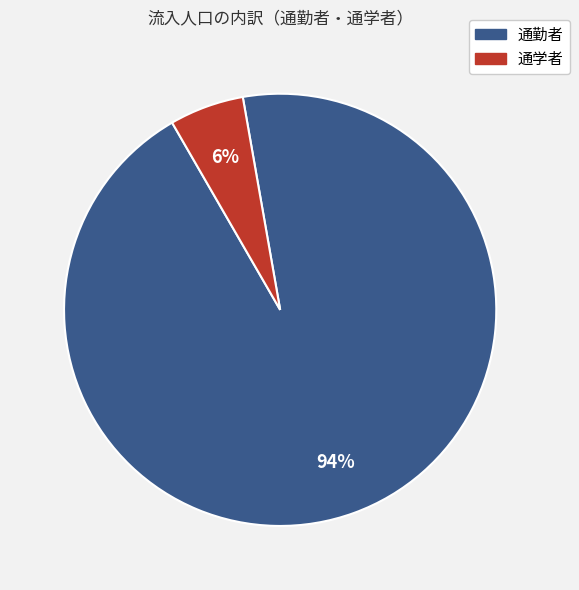

To the nearest percent, what is the combined percentage of 通学者 and 通勤者?

100%